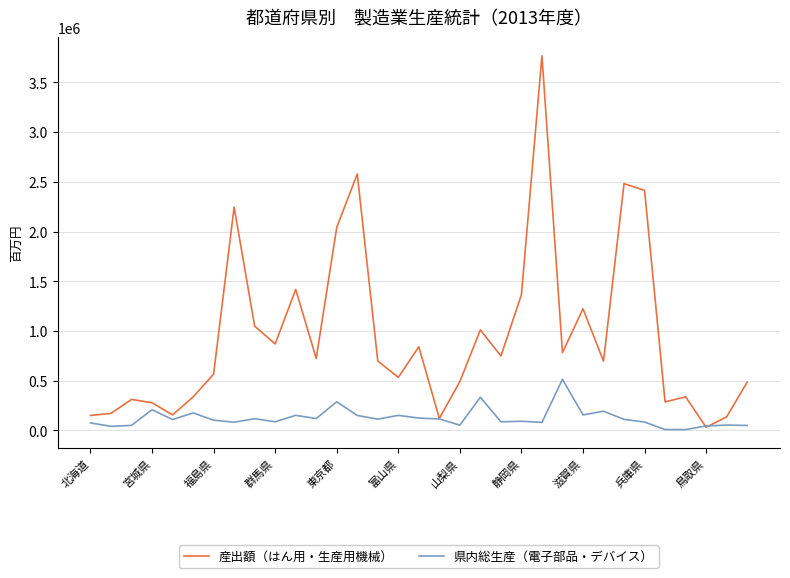

List the series in order of their overall mean, highest first.

産出額（はん用・生産用機械）, 県内総生産（電子部品・デバイス）